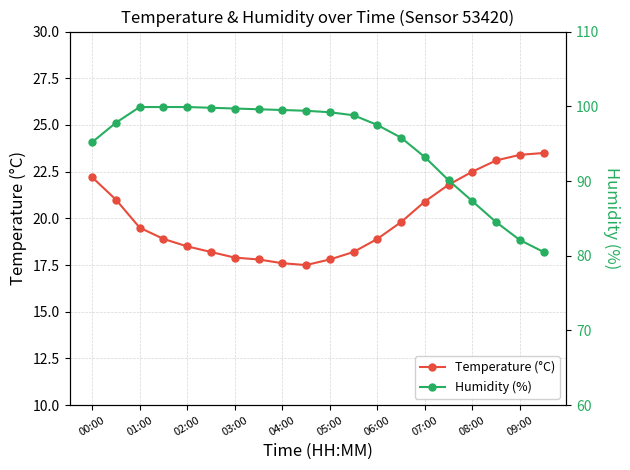

List the series in order of their overall mean, lowest first.

Temperature (°C), Humidity (%)